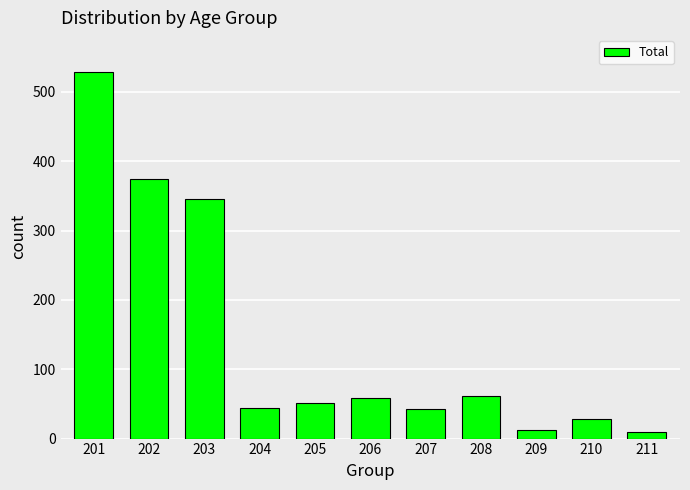

At which label is the value closest to 269?

203